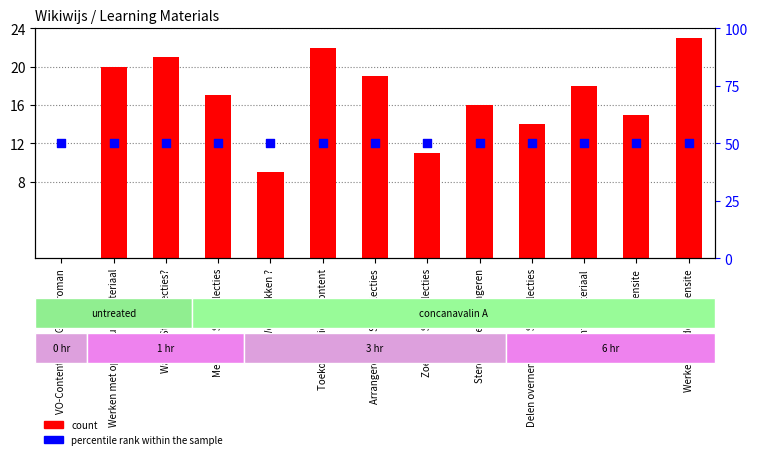

Which series has the largest total across all categories?

percentile rank within the sample